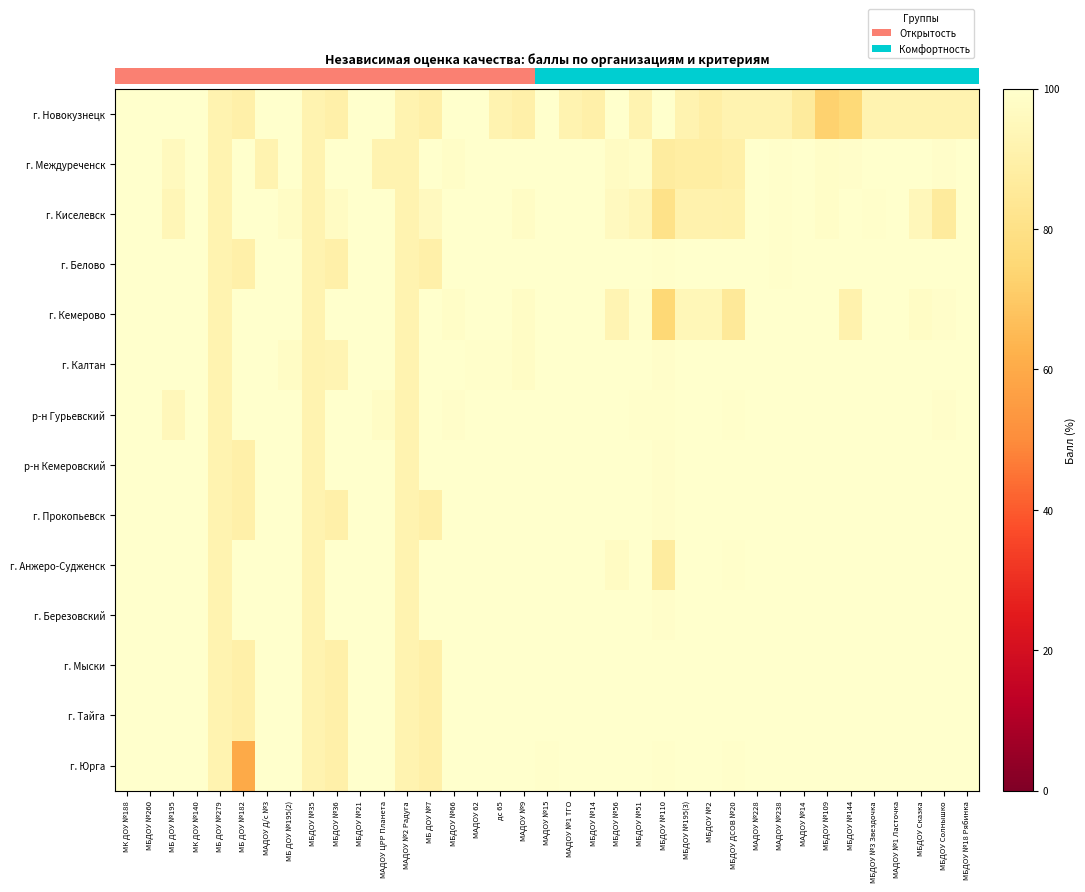

Reading right to left, list all the values displayed in this chart.

г. Новокузнецк: МБДОУ №18 Рябинка=91.9	МБДОУ Солнышко=91.9	МБДОУ Сказка=91.9	МАДОУ №1 Ласточка=91.9	МБДОУ №3 Звездочка=91.9	МБДОУ №144=75.7	МБДОУ №109=73.0	МАДОУ №14=86.5	МАДОУ №238=91.9	МАДОУ №228=91.9	МБДОУ ДСОВ №20=91.9	МБДОУ №2=89.2	МБДОУ №195(3)=91.9	МБДОУ №110=100.0	МБДОУ №51=91.9	МБДОУ №56=100.0	МБДОУ №14=90.0	МАДОУ №1 ТГО=91.9	МАДОУ №15=100.0	МАДОУ №9=90.0	дс 65=91.9	МАДОУ 62=100.0	МБДОУ №66=100.0	МБ ДОУ №7=90.0	МАДОУ №2 Радуга=91.9	МАДОУ ЦРР Планета=100.0	МБДОУ №21=100.0	МБДОУ №36=90.0	МБДОУ №35=91.9	МБ ДОУ №195(2)=100.0	МАДОУ Д/с №3=100.0	МБ ДОУ №182=90.0	МБ ДОУ №279=91.9	МК ДОУ №140=100.0	МБ ДОУ №195=100.0	МБДОУ №260=100.0	МК ДОУ №188=100.0
г. Междуреченск: МБДОУ №18 Рябинка=100.0	МБДОУ Солнышко=99.2	МБДОУ Сказка=99.6	МАДОУ №1 Ласточка=100.0	МБДОУ №3 Звездочка=100.0	МБДОУ №144=98.9	МБДОУ №109=98.6	МАДОУ №14=100.0	МАДОУ №238=99.4	МАДОУ №228=100.0	МБДОУ ДСОВ №20=89.8	МБДОУ №2=88.5	МБДОУ №195(3)=88.5	МБДОУ №110=87.2	МБДОУ №51=98.8	МБДОУ №56=97.3	МБДОУ №14=100.0	МАДОУ №1 ТГО=100.0	МАДОУ №15=99.7	МАДОУ №9=100.0	дс 65=100.0	МАДОУ 62=100.0	МБДОУ №66=98.7	МБ ДОУ №7=100.0	МАДОУ №2 Радуга=91.9	МАДОУ ЦРР Планета=91.9	МБДОУ №21=100.0	МБДОУ №36=100.0	МБДОУ №35=91.9	МБ ДОУ №195(2)=100.0	МАДОУ Д/с №3=91.9	МБ ДОУ №182=100.0	МБ ДОУ №279=91.9	МК ДОУ №140=100.0	МБ ДОУ №195=95.8	МБДОУ №260=100.0	МК ДОУ №188=100.0
г. Киселевск: МБДОУ №18 Рябинка=100.0	МБДОУ Солнышко=86.4	МБДОУ Сказка=94.9	МАДОУ №1 Ласточка=100.0	МБДОУ №3 Звездочка=99.5	МБДОУ №144=100.0	МБДОУ №109=98.6	МАДОУ №14=100.0	МАДОУ №238=99.4	МАДОУ №228=100.0	МБДОУ ДСОВ №20=90.6	МБДОУ №2=91.3	МБДОУ №195(3)=91.3	МБДОУ №110=80.7	МБДОУ №51=94.1	МБДОУ №56=96.4	МБДОУ №14=100.0	МАДОУ №1 ТГО=100.0	МАДОУ №15=99.7	МАДОУ №9=97.9	дс 65=100.0	МАДОУ 62=100.0	МБДОУ №66=100.0	МБ ДОУ №7=96.4	МАДОУ №2 Радуга=91.9	МАДОУ ЦРР Планета=100.0	МБДОУ №21=100.0	МБДОУ №36=97.3	МБДОУ №35=91.9	МБ ДОУ №195(2)=97.8	МАДОУ Д/с №3=100.0	МБ ДОУ №182=100.0	МБ ДОУ №279=91.9	МК ДОУ №140=100.0	МБ ДОУ №195=93.8	МБДОУ №260=100.0	МК ДОУ №188=100.0
г. Белово: МБДОУ №18 Рябинка=100.0	МБДОУ Солнышко=100.0	МБДОУ Сказка=100.0	МАДОУ №1 Ласточка=100.0	МБДОУ №3 Звездочка=100.0	МБДОУ №144=100.0	МБДОУ №109=100.0	МАДОУ №14=100.0	МАДОУ №238=99.4	МАДОУ №228=100.0	МБДОУ ДСОВ №20=100.0	МБДОУ №2=100.0	МБДОУ №195(3)=100.0	МБДОУ №110=99.5	МБДОУ №51=100.0	МБДОУ №56=100.0	МБДОУ №14=100.0	МАДОУ №1 ТГО=100.0	МАДОУ №15=99.8	МАДОУ №9=100.0	дс 65=100.0	МАДОУ 62=100.0	МБДОУ №66=100.0	МБ ДОУ №7=90.0	МАДОУ №2 Радуга=91.9	МАДОУ ЦРР Планета=100.0	МБДОУ №21=100.0	МБДОУ №36=90.0	МБДОУ №35=91.9	МБ ДОУ №195(2)=100.0	МАДОУ Д/с №3=100.0	МБ ДОУ №182=90.0	МБ ДОУ №279=91.9	МК ДОУ №140=100.0	МБ ДОУ №195=100.0	МБДОУ №260=100.0	МК ДОУ №188=100.0
г. Кемерово: МБДОУ №18 Рябинка=100.0	МБДОУ Солнышко=99.2	МБДОУ Сказка=97.7	МАДОУ №1 Ласточка=100.0	МБДОУ №3 Звездочка=100.0	МБДОУ №144=91.1	МБДОУ №109=100.0	МАДОУ №14=99.6	МАДОУ №238=100.0	МАДОУ №228=100.0	МБДОУ ДСОВ №20=85.2	МБДОУ №2=94.2	МБДОУ №195(3)=94.2	МБДОУ №110=75.1	МБДОУ №51=99.4	МБДОУ №56=92.9	МБДОУ №14=100.0	МАДОУ №1 ТГО=100.0	МАДОУ №15=99.7	МАДОУ №9=97.9	дс 65=100.0	МАДОУ 62=100.0	МБДОУ №66=98.7	МБ ДОУ №7=100.0	МАДОУ №2 Радуга=91.9	МАДОУ ЦРР Планета=100.0	МБДОУ №21=100.0	МБДОУ №36=100.0	МБДОУ №35=91.9	МБ ДОУ №195(2)=100.0	МАДОУ Д/с №3=100.0	МБ ДОУ №182=100.0	МБ ДОУ №279=91.9	МК ДОУ №140=100.0	МБ ДОУ №195=100.0	МБДОУ №260=100.0	МК ДОУ №188=100.0
г. Калтан: МБДОУ №18 Рябинка=100.0	МБДОУ Солнышко=100.0	МБДОУ Сказка=100.0	МАДОУ №1 Ласточка=100.0	МБДОУ №3 Звездочка=100.0	МБДОУ №144=100.0	МБДОУ №109=100.0	МАДОУ №14=100.0	МАДОУ №238=100.0	МАДОУ №228=100.0	МБДОУ ДСОВ №20=100.0	МБДОУ №2=100.0	МБДОУ №195(3)=100.0	МБДОУ №110=99.0	МБДОУ №51=100.0	МБДОУ №56=100.0	МБДОУ №14=99.6	МАДОУ №1 ТГО=100.0	МАДОУ №15=100.0	МАДОУ №9=97.9	дс 65=99.5	МАДОУ 62=99.3	МБДОУ №66=100.0	МБ ДОУ №7=100.0	МАДОУ №2 Радуга=91.9	МАДОУ ЦРР Планета=100.0	МБДОУ №21=100.0	МБДОУ №36=92.9	МБДОУ №35=91.9	МБ ДОУ №195(2)=97.8	МАДОУ Д/с №3=100.0	МБ ДОУ №182=100.0	МБ ДОУ №279=91.9	МК ДОУ №140=100.0	МБ ДОУ №195=100.0	МБДОУ №260=100.0	МК ДОУ №188=100.0
р-н Гурьевский: МБДОУ №18 Рябинка=100.0	МБДОУ Солнышко=99.2	МБДОУ Сказка=99.6	МАДОУ №1 Ласточка=100.0	МБДОУ №3 Звездочка=100.0	МБДОУ №144=100.0	МБДОУ №109=100.0	МАДОУ №14=100.0	МАДОУ №238=100.0	МАДОУ №228=100.0	МБДОУ ДСОВ №20=99.2	МБДОУ №2=100.0	МБДОУ №195(3)=100.0	МБДОУ №110=99.3	МБДОУ №51=99.4	МБДОУ №56=100.0	МБДОУ №14=100.0	МАДОУ №1 ТГО=100.0	МАДОУ №15=100.0	МАДОУ №9=100.0	дс 65=100.0	МАДОУ 62=100.0	МБДОУ №66=99.2	МБ ДОУ №7=100.0	МАДОУ №2 Радуга=91.9	МАДОУ ЦРР Планета=97.8	МБДОУ №21=100.0	МБДОУ №36=100.0	МБДОУ №35=91.9	МБ ДОУ №195(2)=100.0	МАДОУ Д/с №3=100.0	МБ ДОУ №182=100.0	МБ ДОУ №279=91.9	МК ДОУ №140=100.0	МБ ДОУ №195=94.8	МБДОУ №260=100.0	МК ДОУ №188=100.0
р-н Кемеровский: МБДОУ №18 Рябинка=100.0	МБДОУ Солнышко=100.0	МБДОУ Сказка=100.0	МАДОУ №1 Ласточка=100.0	МБДОУ №3 Звездочка=100.0	МБДОУ №144=100.0	МБДОУ №109=100.0	МАДОУ №14=100.0	МАДОУ №238=100.0	МАДОУ №228=100.0	МБДОУ ДСОВ №20=100.0	МБДОУ №2=100.0	МБДОУ №195(3)=100.0	МБДОУ №110=99.0	МБДОУ №51=100.0	МБДОУ №56=100.0	МБДОУ №14=100.0	МАДОУ №1 ТГО=100.0	МАДОУ №15=100.0	МАДОУ №9=100.0	дс 65=100.0	МАДОУ 62=100.0	МБДОУ №66=100.0	МБ ДОУ №7=100.0	МАДОУ №2 Радуга=91.9	МАДОУ ЦРР Планета=100.0	МБДОУ №21=100.0	МБДОУ №36=100.0	МБДОУ №35=91.9	МБ ДОУ №195(2)=100.0	МАДОУ Д/с №3=100.0	МБ ДОУ №182=90.0	МБ ДОУ №279=91.9	МК ДОУ №140=100.0	МБ ДОУ №195=100.0	МБДОУ №260=100.0	МК ДОУ №188=100.0
г. Прокопьевск: МБДОУ №18 Рябинка=100.0	МБДОУ Солнышко=100.0	МБДОУ Сказка=100.0	МАДОУ №1 Ласточка=100.0	МБДОУ №3 Звездочка=100.0	МБДОУ №144=100.0	МБДОУ №109=100.0	МАДОУ №14=100.0	МАДОУ №238=100.0	МАДОУ №228=100.0	МБДОУ ДСОВ №20=100.0	МБДОУ №2=100.0	МБДОУ №195(3)=100.0	МБДОУ №110=99.0	МБДОУ №51=100.0	МБДОУ №56=100.0	МБДОУ №14=100.0	МАДОУ №1 ТГО=100.0	МАДОУ №15=100.0	МАДОУ №9=100.0	дс 65=100.0	МАДОУ 62=100.0	МБДОУ №66=100.0	МБ ДОУ №7=90.0	МАДОУ №2 Радуга=91.9	МАДОУ ЦРР Планета=100.0	МБДОУ №21=100.0	МБДОУ №36=90.0	МБДОУ №35=91.9	МБ ДОУ №195(2)=100.0	МАДОУ Д/с №3=100.0	МБ ДОУ №182=90.0	МБ ДОУ №279=91.9	МК ДОУ №140=100.0	МБ ДОУ №195=100.0	МБДОУ №260=100.0	МК ДОУ №188=100.0
г. Анжеро-Судженск: МБДОУ №18 Рябинка=100.0	МБДОУ Солнышко=100.0	МБДОУ Сказка=100.0	МАДОУ №1 Ласточка=100.0	МБДОУ №3 Звездочка=100.0	МБДОУ №144=100.0	МБДОУ №109=100.0	МАДОУ №14=100.0	МАДОУ №238=100.0	МАДОУ №228=100.0	МБДОУ ДСОВ №20=99.2	МБДОУ №2=100.0	МБДОУ №195(3)=100.0	МБДОУ №110=87.2	МБДОУ №51=100.0	МБДОУ №56=97.3	МБДОУ №14=100.0	МАДОУ №1 ТГО=100.0	МАДОУ №15=100.0	МАДОУ №9=100.0	дс 65=100.0	МАДОУ 62=100.0	МБДОУ №66=100.0	МБ ДОУ №7=100.0	МАДОУ №2 Радуга=91.9	МАДОУ ЦРР Планета=100.0	МБДОУ №21=100.0	МБДОУ №36=100.0	МБДОУ №35=91.9	МБ ДОУ №195(2)=100.0	МАДОУ Д/с №3=100.0	МБ ДОУ №182=100.0	МБ ДОУ №279=91.9	МК ДОУ №140=100.0	МБ ДОУ №195=100.0	МБДОУ №260=100.0	МК ДОУ №188=100.0
г. Березовский: МБДОУ №18 Рябинка=100.0	МБДОУ Солнышко=100.0	МБДОУ Сказка=100.0	МАДОУ №1 Ласточка=100.0	МБДОУ №3 Звездочка=100.0	МБДОУ №144=100.0	МБДОУ №109=100.0	МАДОУ №14=100.0	МАДОУ №238=100.0	МАДОУ №228=100.0	МБДОУ ДСОВ №20=100.0	МБДОУ №2=100.0	МБДОУ №195(3)=100.0	МБДОУ №110=99.0	МБДОУ №51=100.0	МБДОУ №56=100.0	МБДОУ №14=100.0	МАДОУ №1 ТГО=100.0	МАДОУ №15=100.0	МАДОУ №9=100.0	дс 65=100.0	МАДОУ 62=100.0	МБДОУ №66=100.0	МБ ДОУ №7=100.0	МАДОУ №2 Радуга=91.9	МАДОУ ЦРР Планета=100.0	МБДОУ №21=100.0	МБДОУ №36=100.0	МБДОУ №35=91.9	МБ ДОУ №195(2)=100.0	МАДОУ Д/с №3=100.0	МБ ДОУ №182=100.0	МБ ДОУ №279=91.9	МК ДОУ №140=100.0	МБ ДОУ №195=100.0	МБДОУ №260=100.0	МК ДОУ №188=100.0
г. Мыски: МБДОУ №18 Рябинка=100.0	МБДОУ Солнышко=100.0	МБДОУ Сказка=100.0	МАДОУ №1 Ласточка=100.0	МБДОУ №3 Звездочка=100.0	МБДОУ №144=100.0	МБДОУ №109=100.0	МАДОУ №14=100.0	МАДОУ №238=100.0	МАДОУ №228=100.0	МБДОУ ДСОВ №20=100.0	МБДОУ №2=100.0	МБДОУ №195(3)=100.0	МБДОУ №110=100.0	МБДОУ №51=100.0	МБДОУ №56=100.0	МБДОУ №14=100.0	МАДОУ №1 ТГО=100.0	МАДОУ №15=100.0	МАДОУ №9=100.0	дс 65=100.0	МАДОУ 62=100.0	МБДОУ №66=100.0	МБ ДОУ №7=90.0	МАДОУ №2 Радуга=91.9	МАДОУ ЦРР Планета=100.0	МБДОУ №21=100.0	МБДОУ №36=90.0	МБДОУ №35=91.9	МБ ДОУ №195(2)=100.0	МАДОУ Д/с №3=100.0	МБ ДОУ №182=90.0	МБ ДОУ №279=91.9	МК ДОУ №140=100.0	МБ ДОУ №195=100.0	МБДОУ №260=100.0	МК ДОУ №188=100.0
г. Тайга: МБДОУ №18 Рябинка=100.0	МБДОУ Солнышко=100.0	МБДОУ Сказка=100.0	МАДОУ №1 Ласточка=100.0	МБДОУ №3 Звездочка=100.0	МБДОУ №144=100.0	МБДОУ №109=100.0	МАДОУ №14=100.0	МАДОУ №238=100.0	МАДОУ №228=100.0	МБДОУ ДСОВ №20=100.0	МБДОУ №2=100.0	МБДОУ №195(3)=100.0	МБДОУ №110=100.0	МБДОУ №51=100.0	МБДОУ №56=100.0	МБДОУ №14=100.0	МАДОУ №1 ТГО=100.0	МАДОУ №15=100.0	МАДОУ №9=100.0	дс 65=100.0	МАДОУ 62=100.0	МБДОУ №66=100.0	МБ ДОУ №7=90.0	МАДОУ №2 Радуга=91.9	МАДОУ ЦРР Планета=100.0	МБДОУ №21=100.0	МБДОУ №36=90.0	МБДОУ №35=91.9	МБ ДОУ №195(2)=100.0	МАДОУ Д/с №3=100.0	МБ ДОУ №182=90.0	МБ ДОУ №279=91.9	МК ДОУ №140=100.0	МБ ДОУ №195=100.0	МБДОУ №260=100.0	МК ДОУ №188=100.0
г. Юрга: МБДОУ №18 Рябинка=100.0	МБДОУ Солнышко=100.0	МБДОУ Сказка=100.0	МАДОУ №1 Ласточка=100.0	МБДОУ №3 Звездочка=100.0	МБДОУ №144=100.0	МБДОУ №109=100.0	МАДОУ №14=100.0	МАДОУ №238=100.0	МАДОУ №228=100.0	МБДОУ ДСОВ №20=99.2	МБДОУ №2=100.0	МБДОУ №195(3)=100.0	МБДОУ №110=99.2	МБДОУ №51=100.0	МБДОУ №56=100.0	МБДОУ №14=100.0	МАДОУ №1 ТГО=100.0	МАДОУ №15=99.2	МАДОУ №9=100.0	дс 65=100.0	МАДОУ 62=100.0	МБДОУ №66=100.0	МБ ДОУ №7=90.0	МАДОУ №2 Радуга=91.9	МАДОУ ЦРР Планета=100.0	МБДОУ №21=100.0	МБДОУ №36=90.0	МБДОУ №35=91.9	МБ ДОУ №195(2)=100.0	МАДОУ Д/с №3=100.0	МБ ДОУ №182=60.0	МБ ДОУ №279=91.9	МК ДОУ №140=100.0	МБ ДОУ №195=100.0	МБДОУ №260=100.0	МК ДОУ №188=100.0